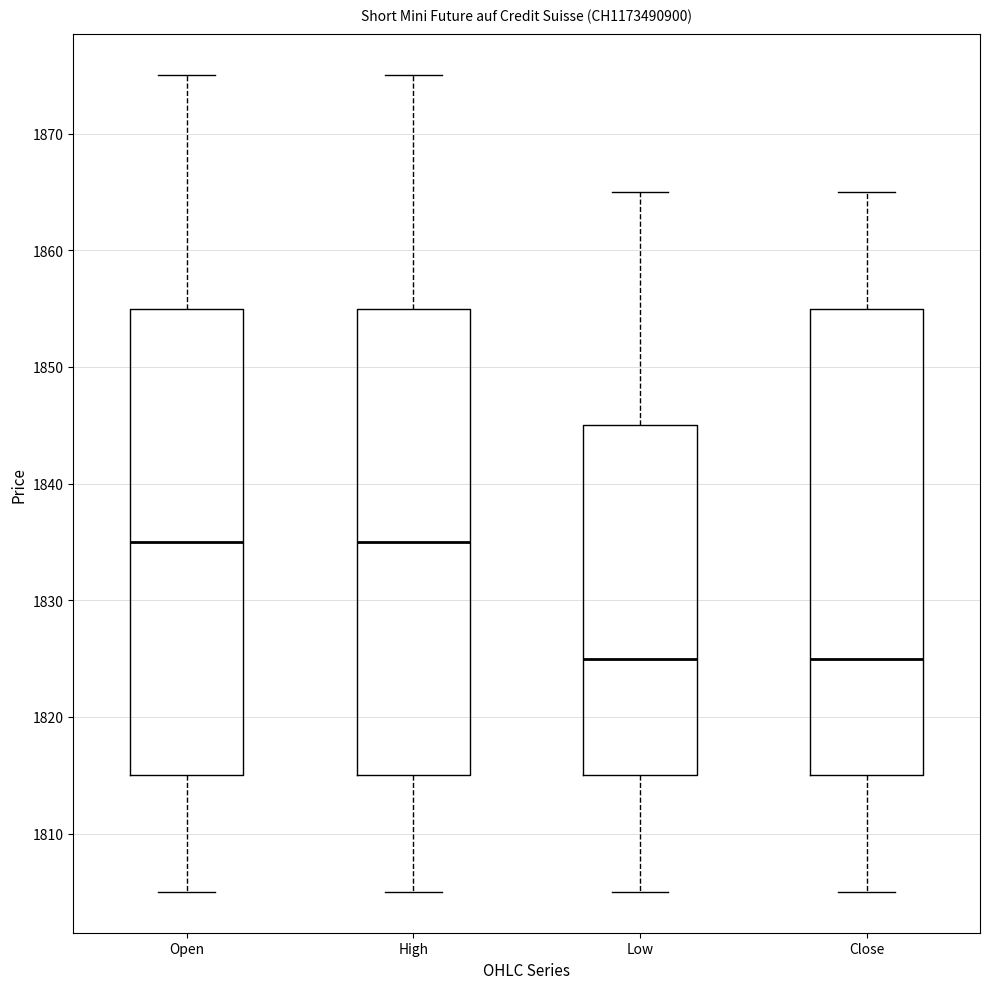

Where does the upper whisker of the box for Low end on the y-axis? The values are not printed on the chart, so give them approximately, as read against the axis.

1865